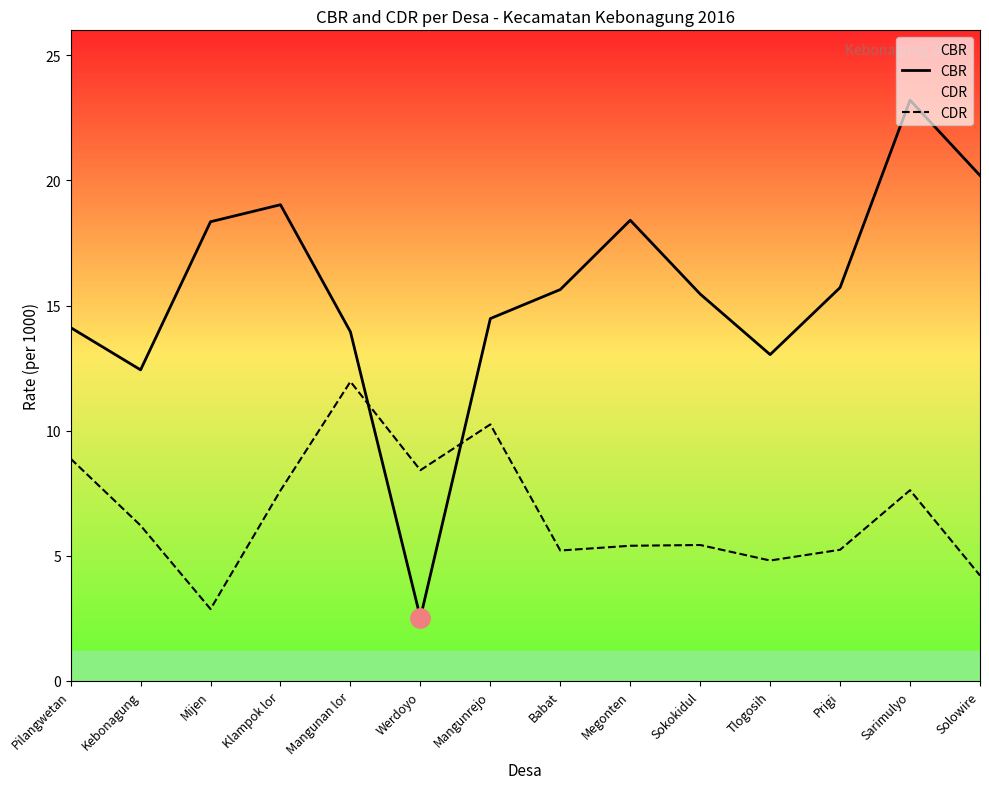

What is the sum of all CBR values?

216.6